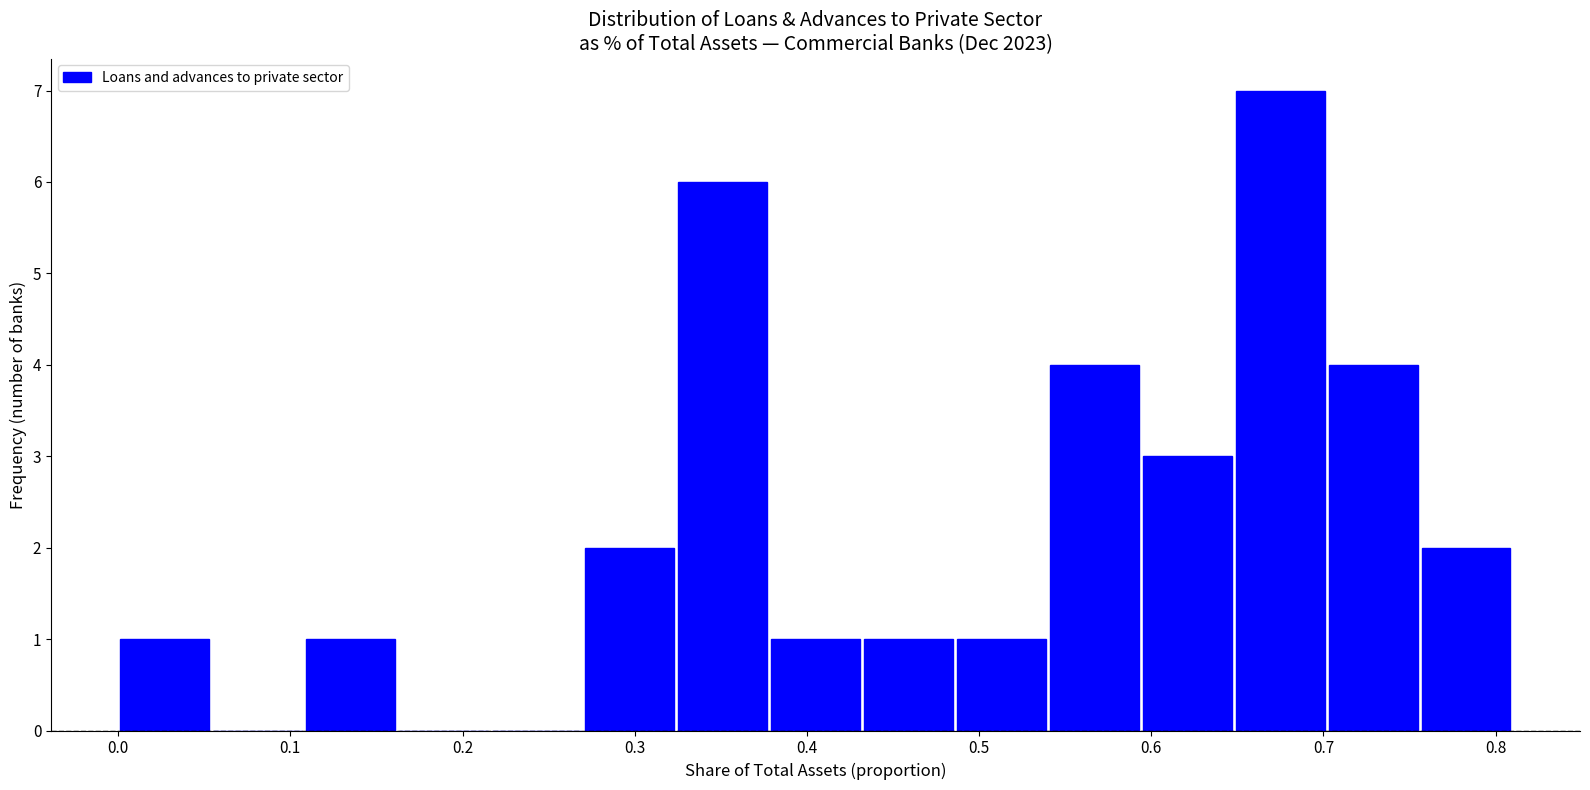

Which range on the x-axis has the tallest bar?

0.65 to 0.70